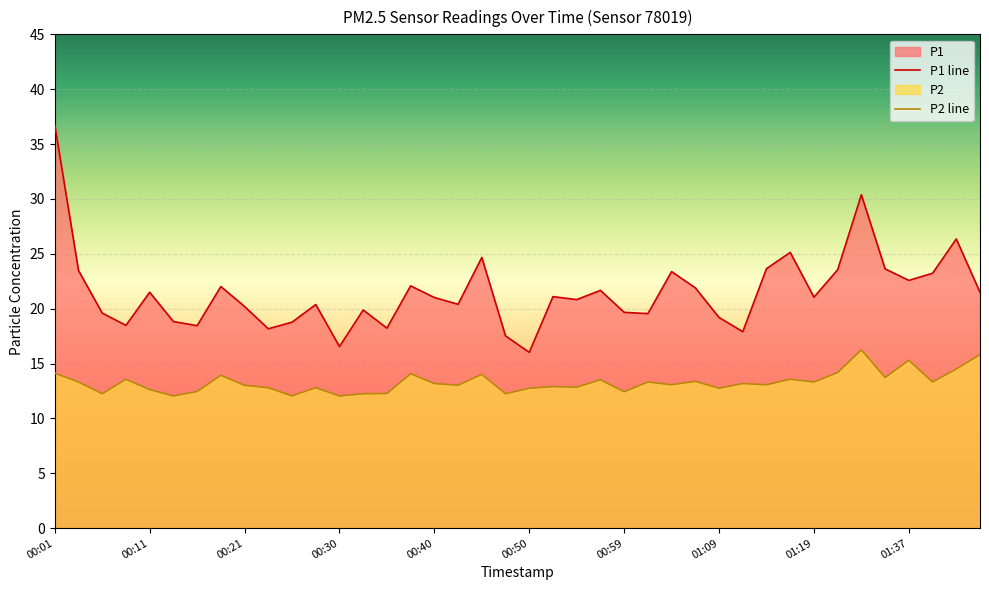

What is the difference between the P2 line values at 00:01 and 22?

1.3